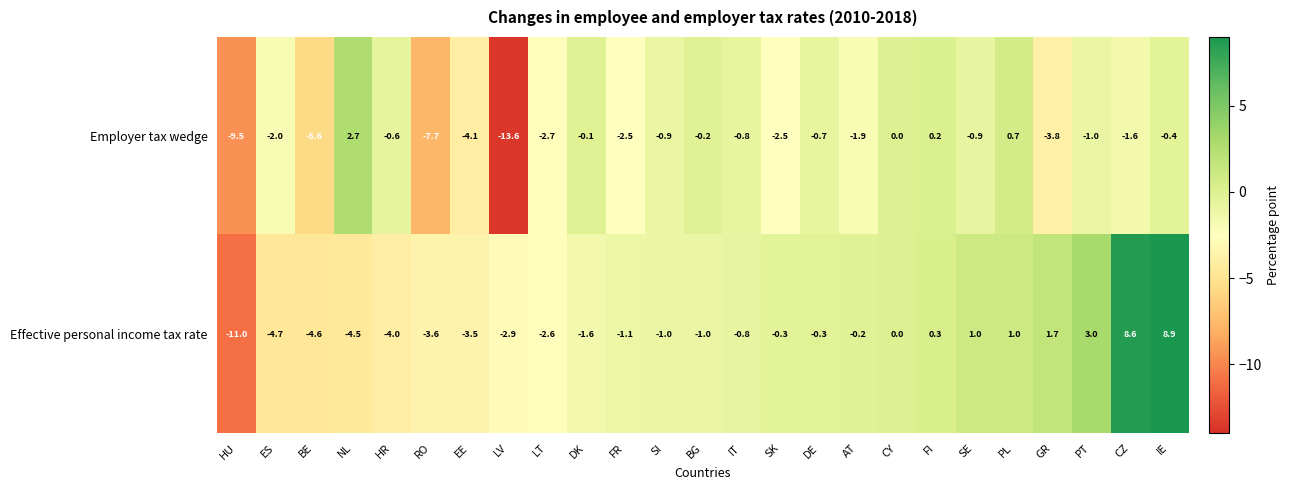

Which series has the largest range (max minus min)?

Effective personal income tax rate